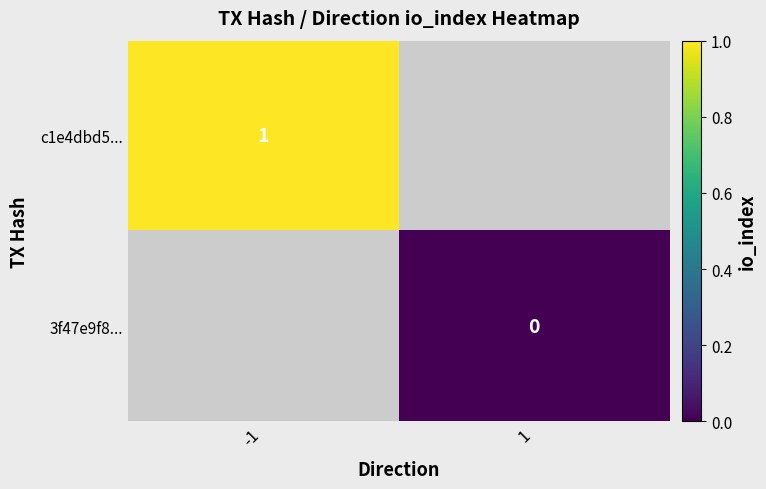

At which category does the chart reach its peak across all series?

-1